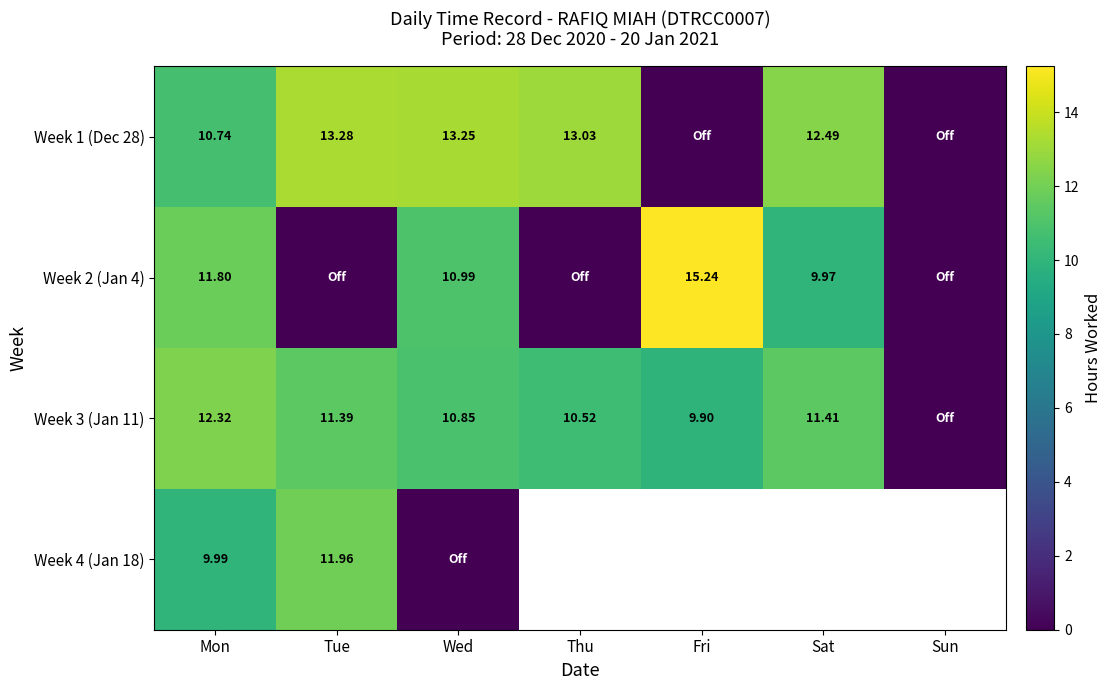

True or false: Week 3 (Jan 11) has a value of 3.0 at Fri.

False